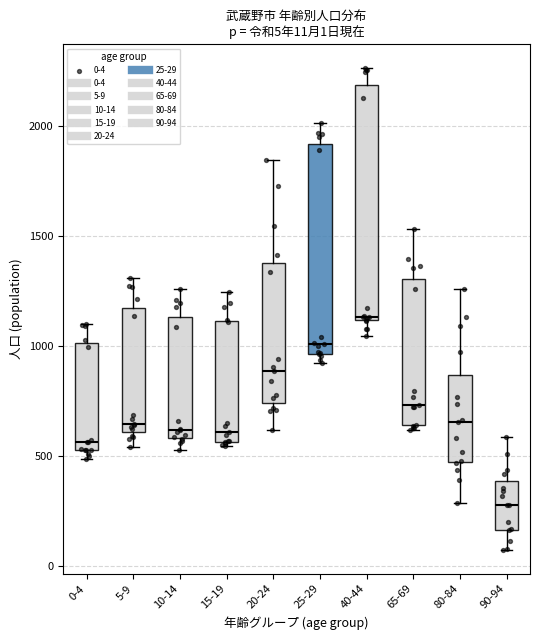

Which box has the highest median line?

40-44